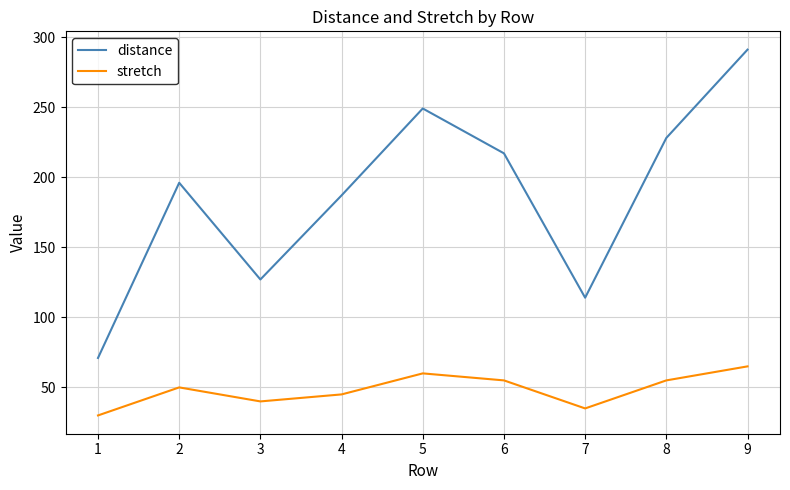

True or false: stretch has a value of 50 at 2.

True